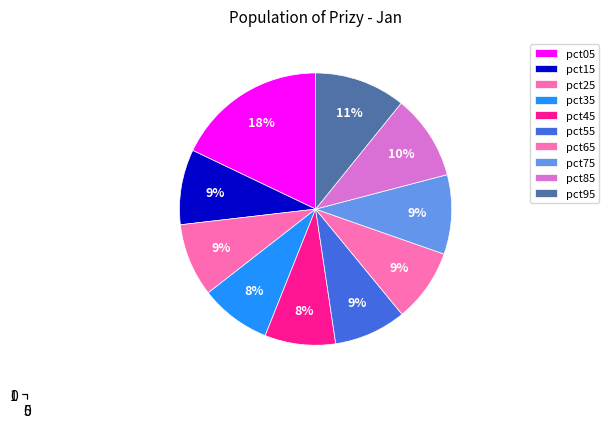

Count the number of slices in the pie.

10